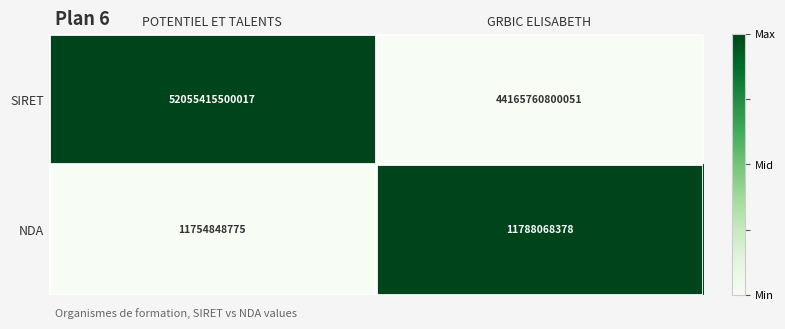

At which category is the sum across all series the highest?

POTENTIEL ET TALENTS